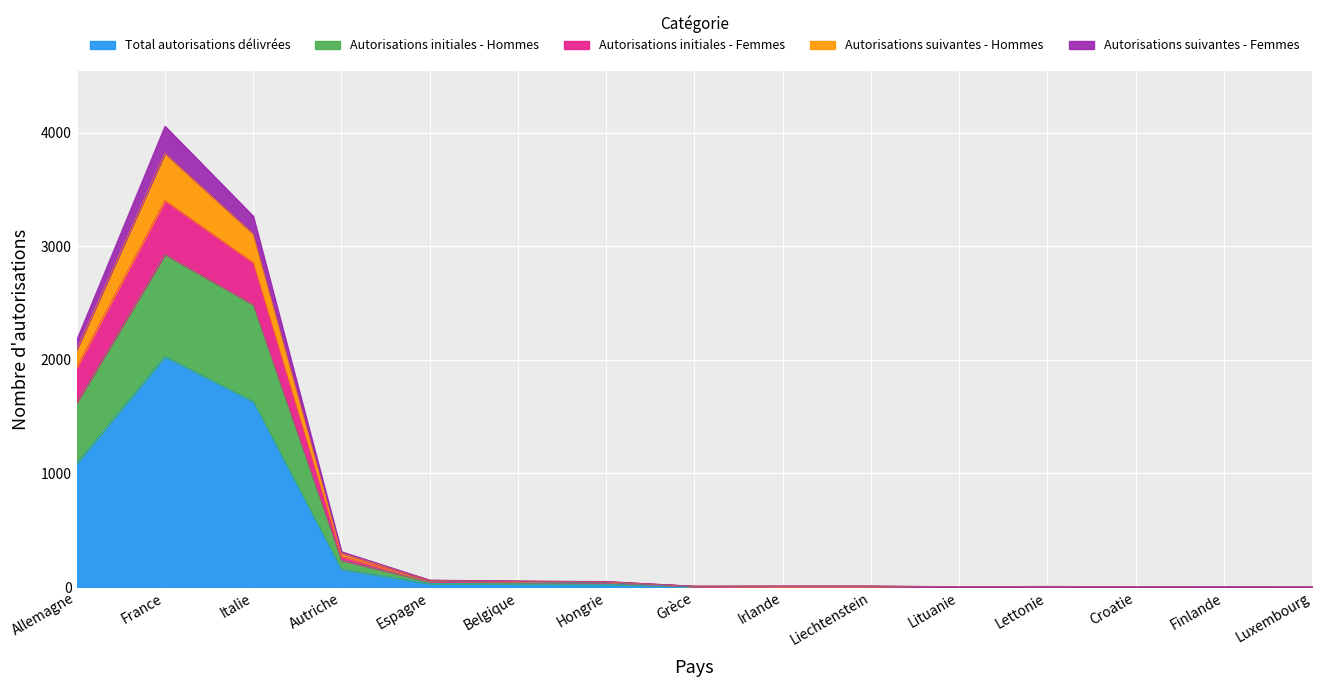

At which label does Total autorisations délivrées reach its peak?

France